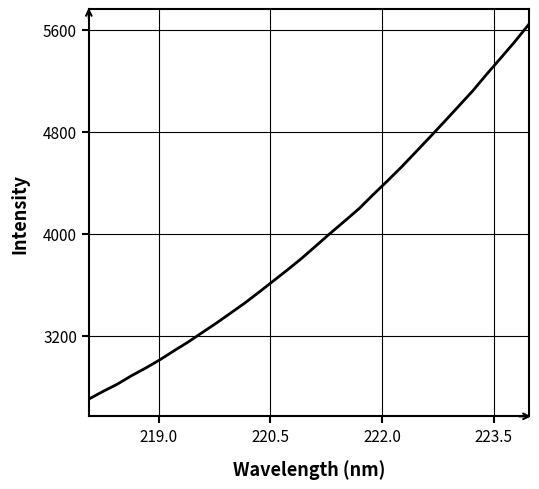

What is the difference between the maximum and second lowest values?

2881.0